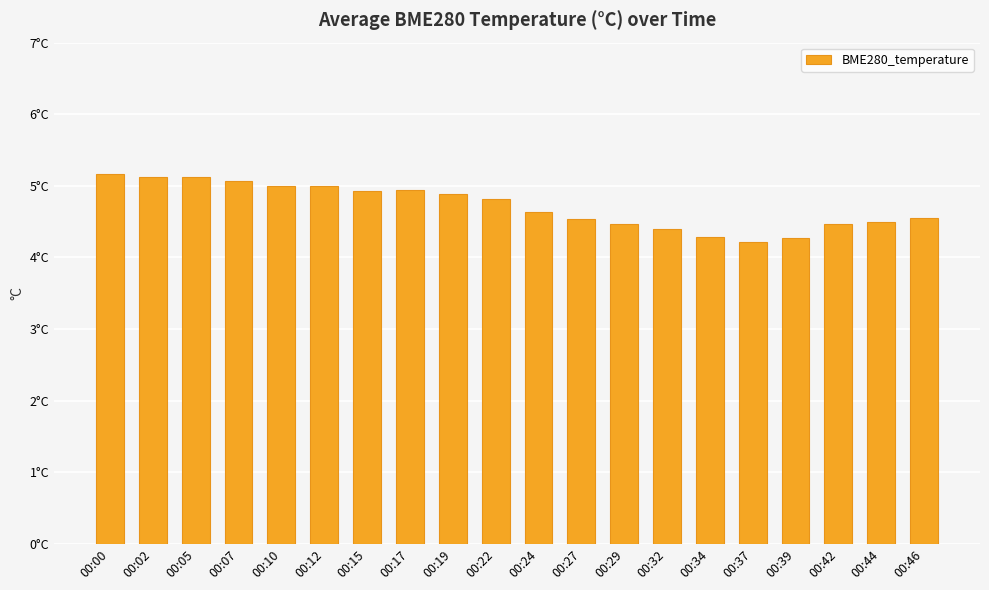

Reading left to right, list all the values displayed in this chart.

00:00=5.2	00:02=5.1	00:05=5.1	00:07=5.1	00:10=5.0	00:12=5.0	00:15=4.9	00:17=4.9	00:19=4.9	00:22=4.8	00:24=4.6	00:27=4.5	00:29=4.5	00:32=4.4	00:34=4.3	00:37=4.2	00:39=4.3	00:42=4.5	00:44=4.5	00:46=4.5